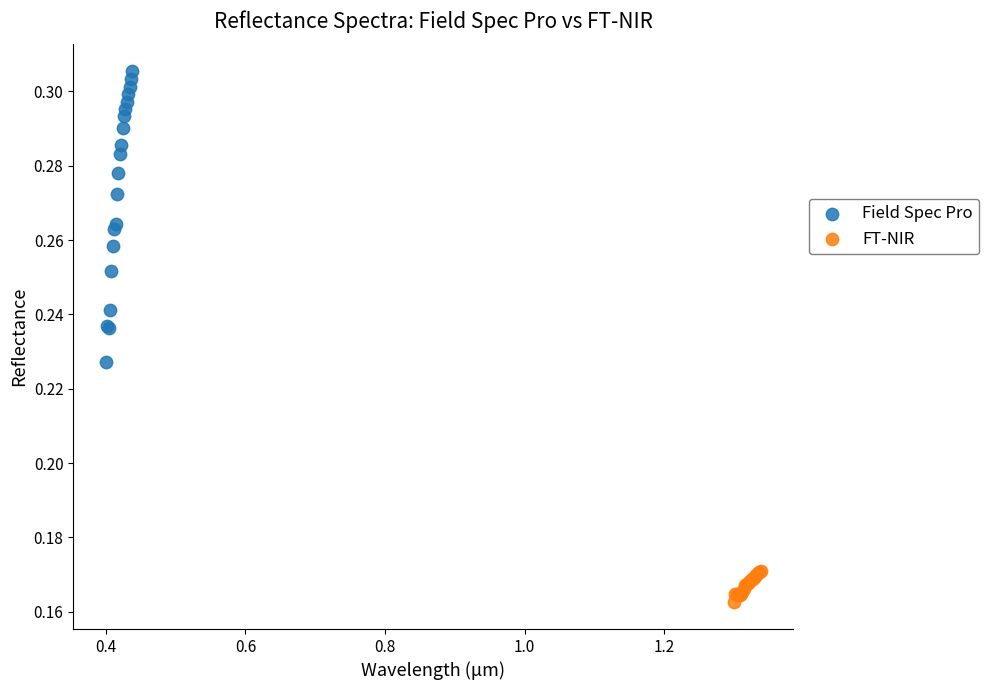

Which series contains the highest Y value?

Field Spec Pro